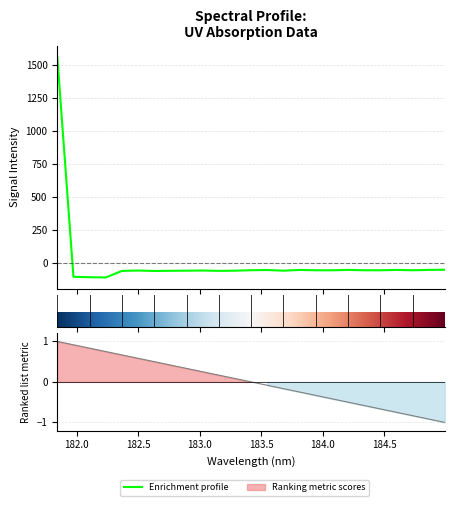

What is the sum of the values at 184.7290361848 and 184.9911297472?

-103.2